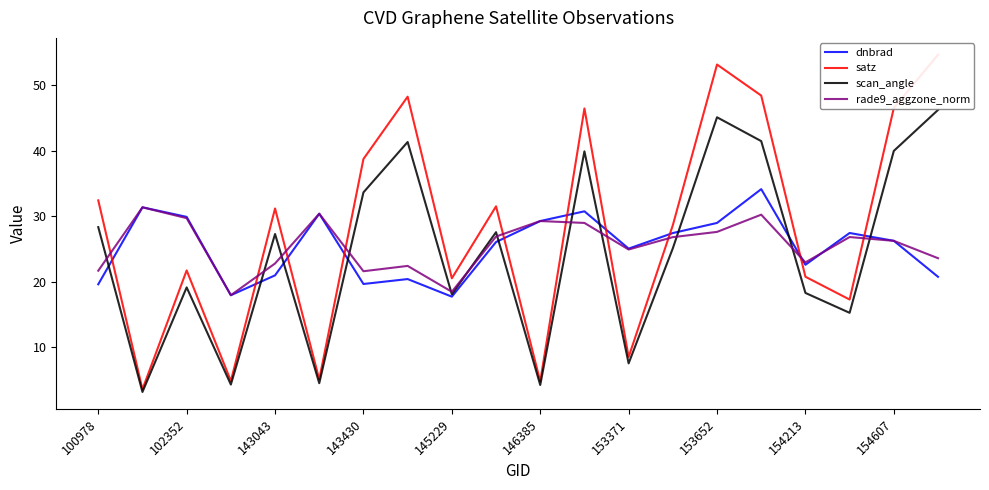

Which series has the largest total across all categories?

satz